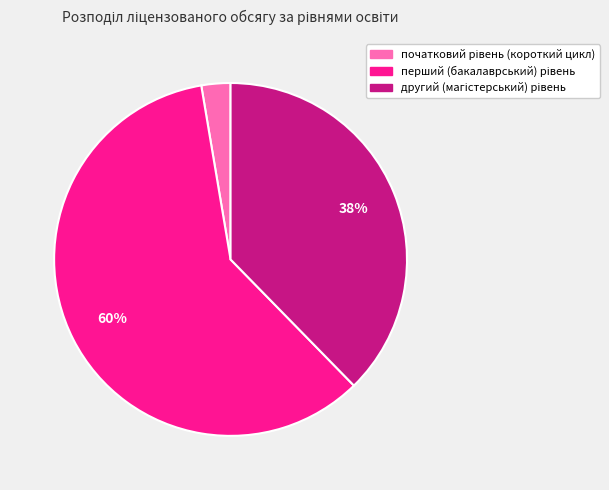

Does any single category account for the majority?

Yes